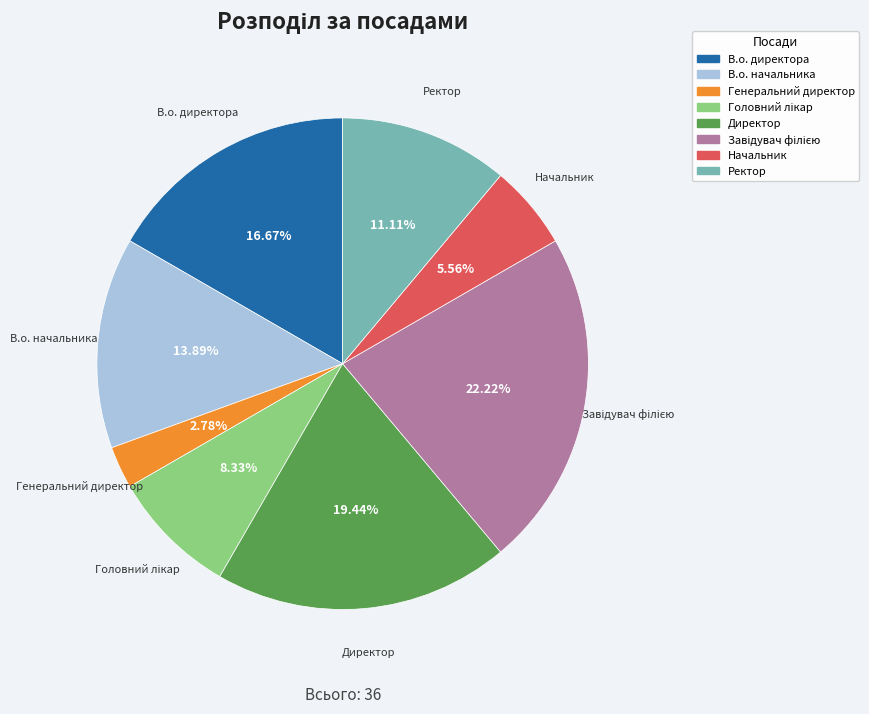

Is there any slice that represents more than half of the pie?

No